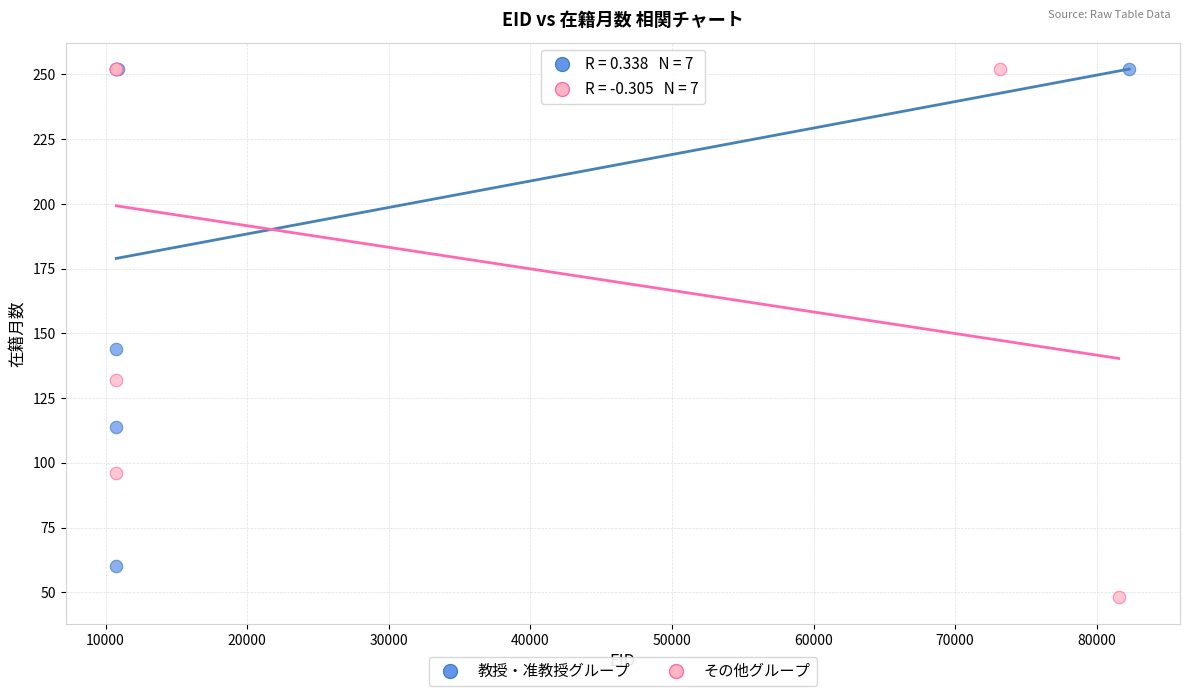

Which series contains the lowest Y value?

その他グループ